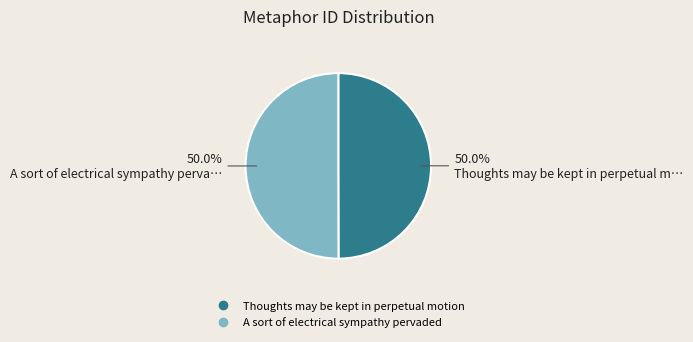

Do Thoughts may be kept in perpetual motion and A sort of electrical sympathy pervaded together represent more than half of the pie?

Yes